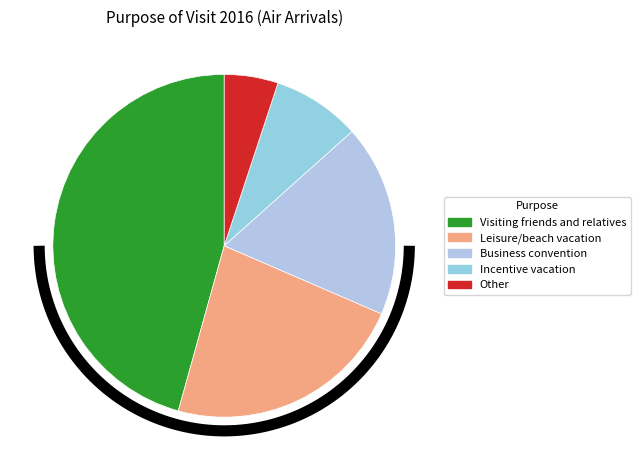

What percentage do Leisure/beach vacation and Other together represent?

27.9%